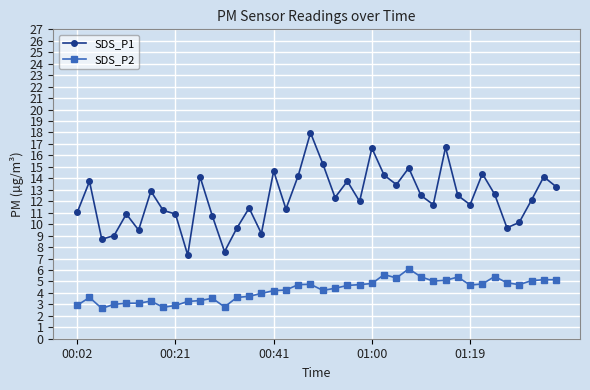

Which series has the widest spread of values?

SDS_P1